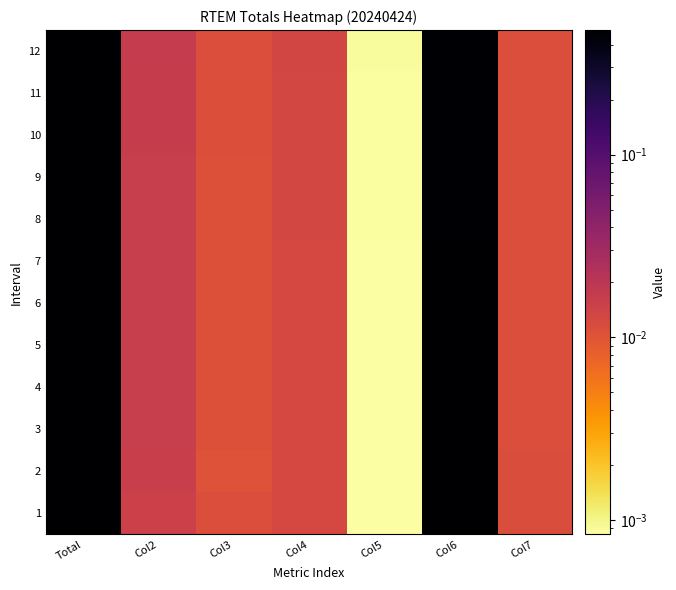

Which has a higher value, Col6 or Col3?

Col6